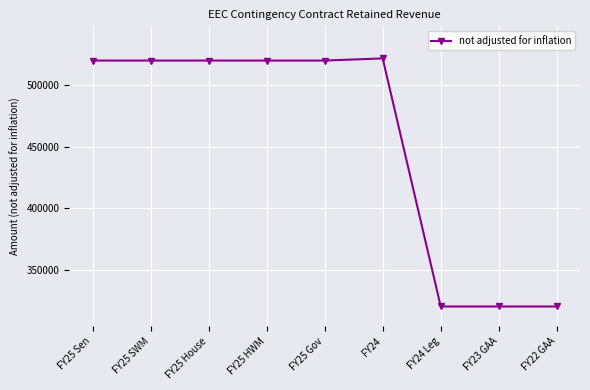

Is it true that the value at FY25 HWM is 221620?

False